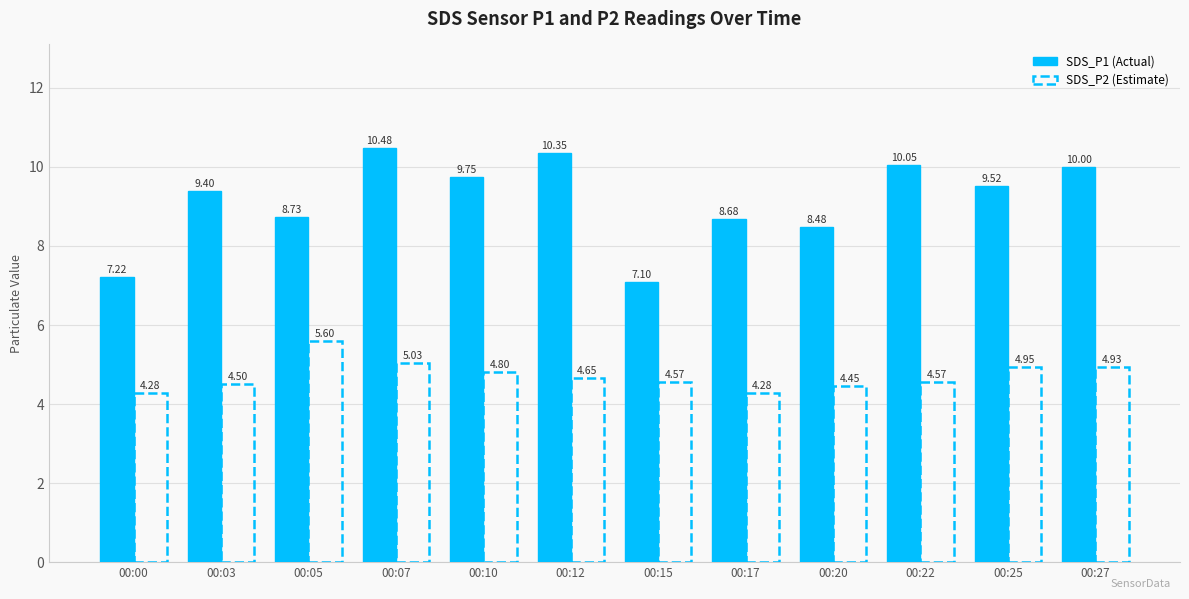

What is the difference between the highest and lowest values at 00:15?

2.5